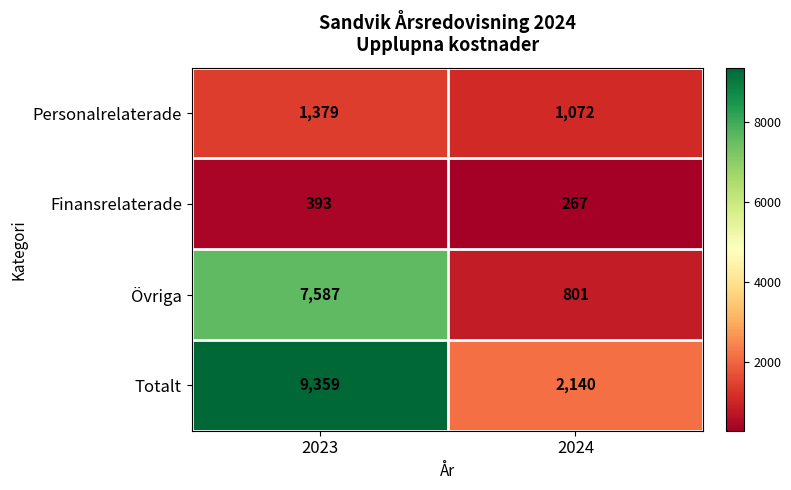

At 2023, list the series in order from largest to smallest.

Totalt, Övriga, Personalrelaterade, Finansrelaterade